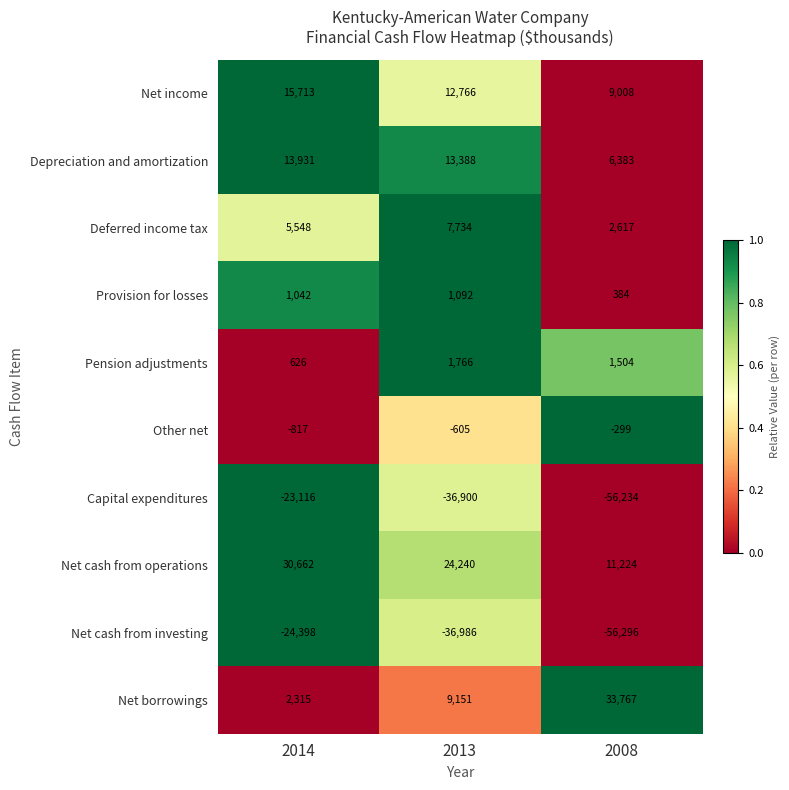

What is the difference between the maximum and minimum values in the Net income series?

6705